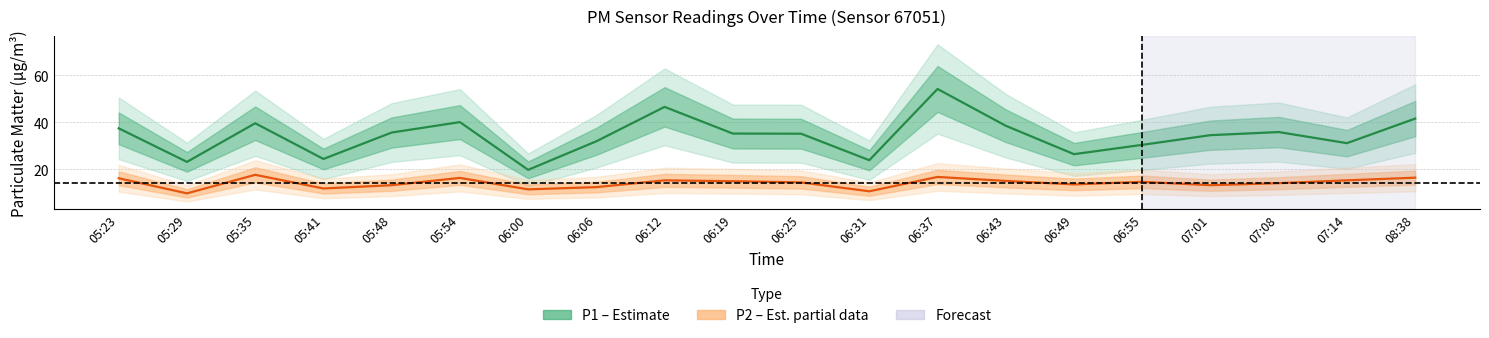

What is the average value of the P1 (PM10) series?

34.3